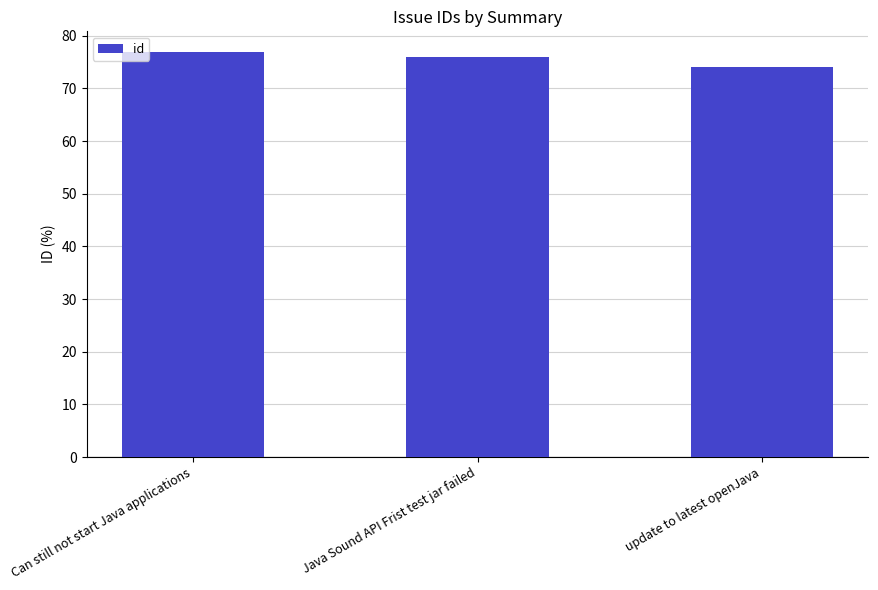

Are the bars grouped side by side (vs. stacked)?

No